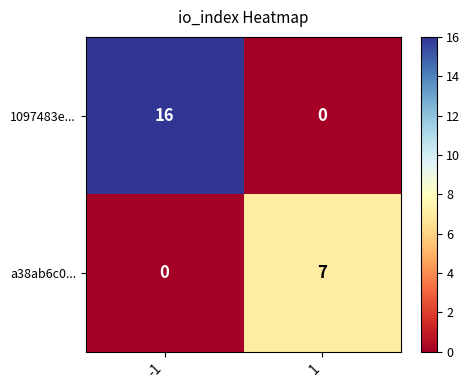

Which series has the largest total across all categories?

1097483e...